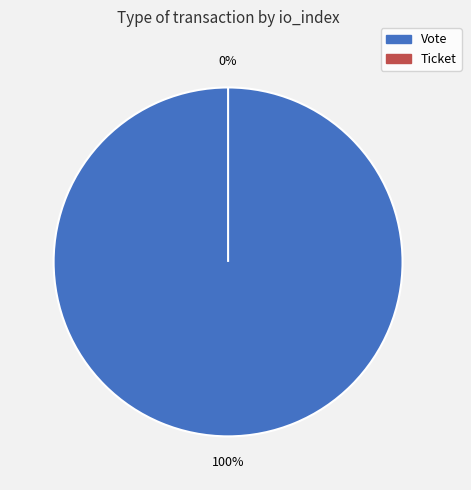

Between Ticket and Vote, which is larger?

Vote